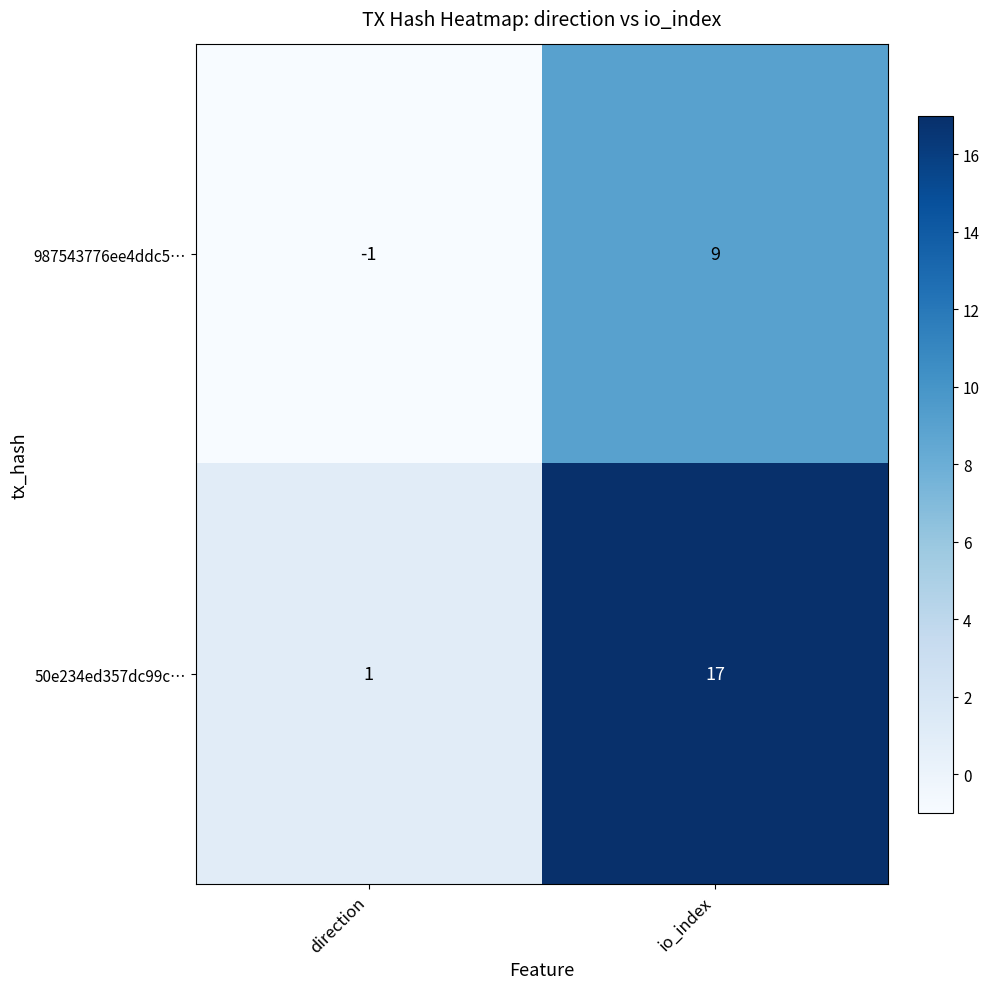

Reading left to right, what are all the values shown in this chart?

987543776ee4ddc5…: -1	9
50e234ed357dc99c…: 1	17